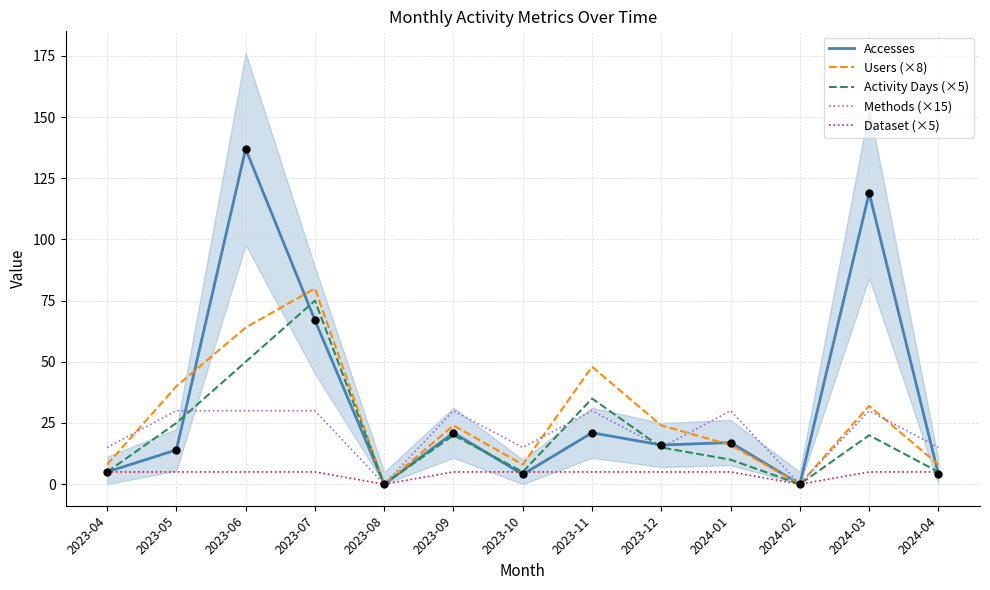

Which series reaches the maximum Y coordinate?

Accesses